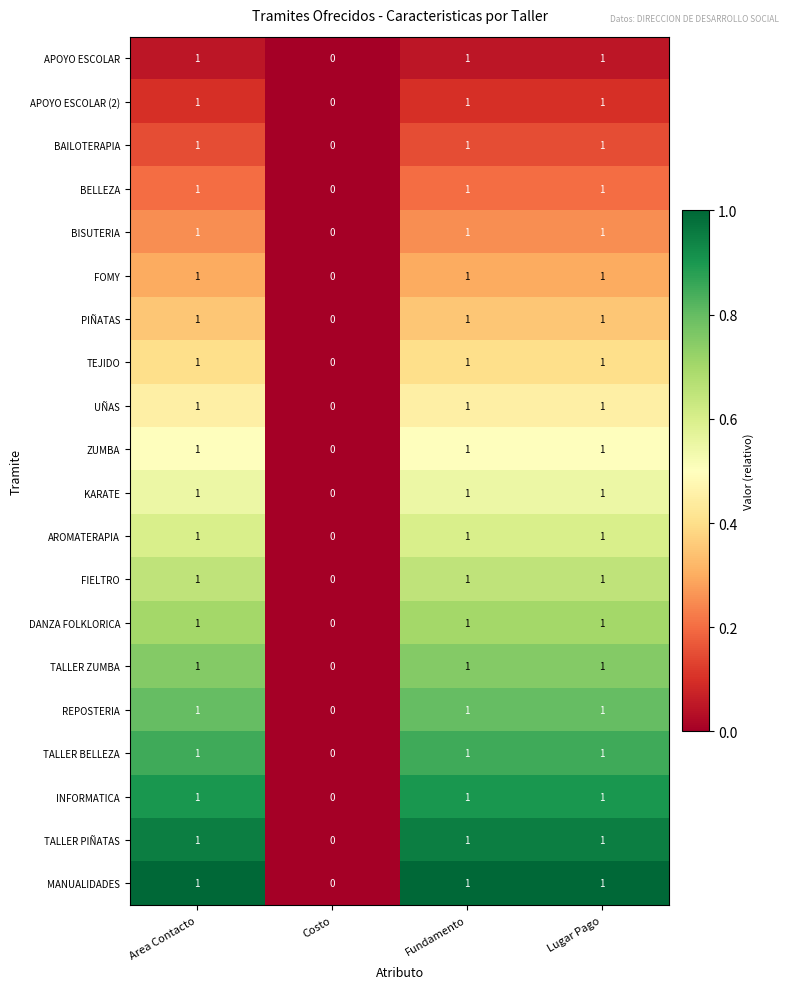

How many positive values does the REPOSTERIA series have?

3